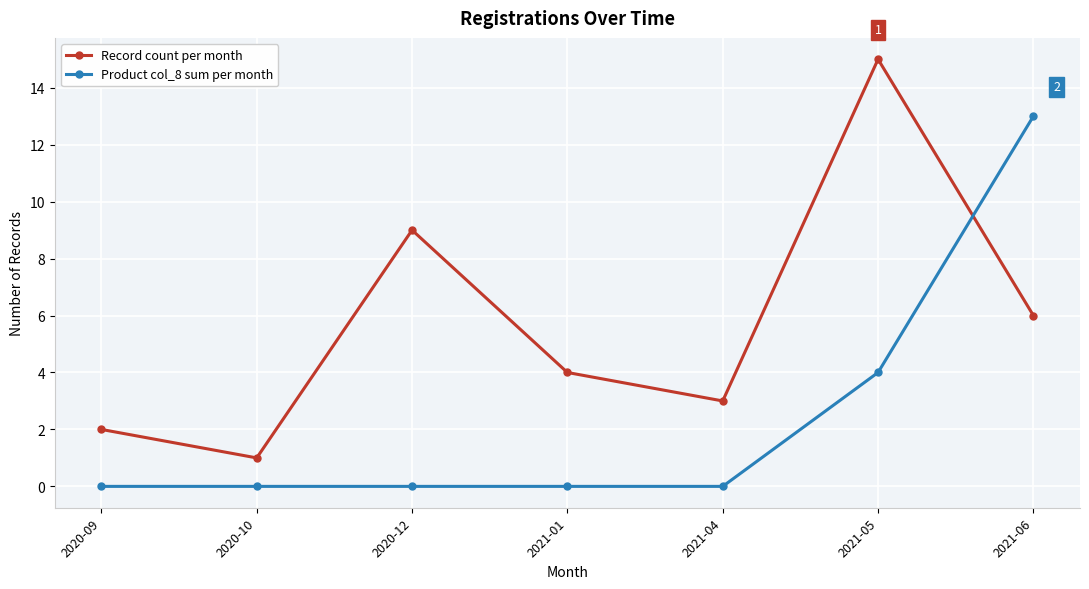

True or false: Record count per month has more than 1 points higher than both neighbors.

True